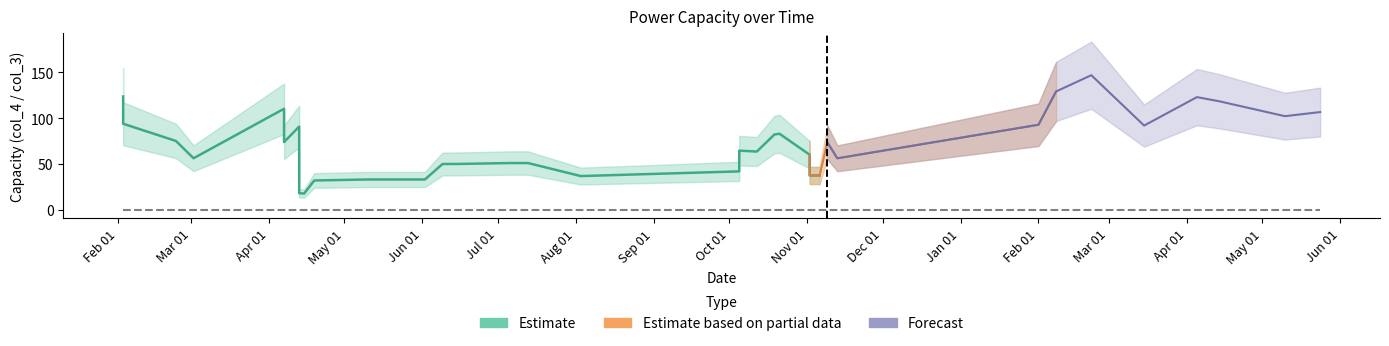

True or false: col_3 and col_4 intersect in this chart.

False